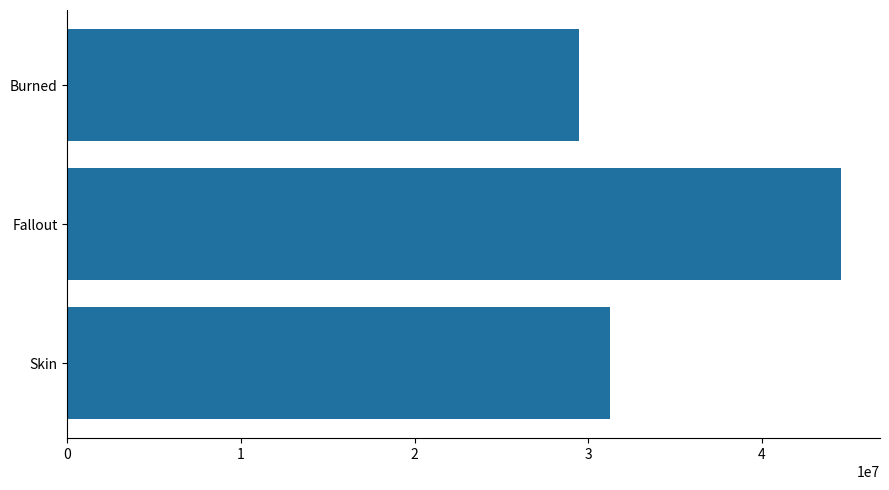

What is the sum of all values?

105287884